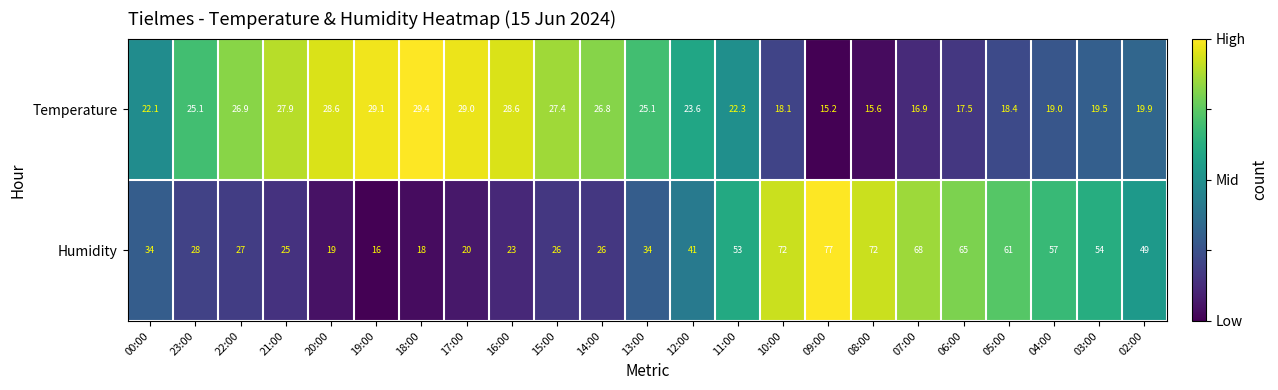

What is the total value across all series at 05:00?

79.4